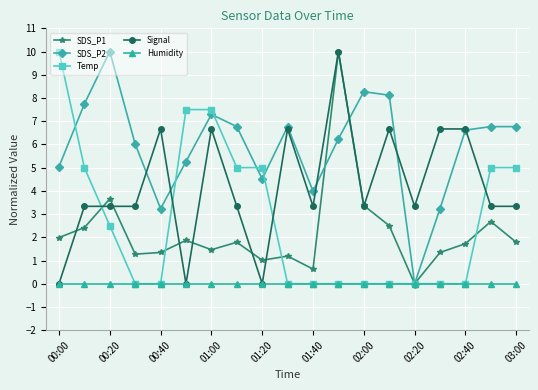

What is the maximum value shown in the chart?

10.0